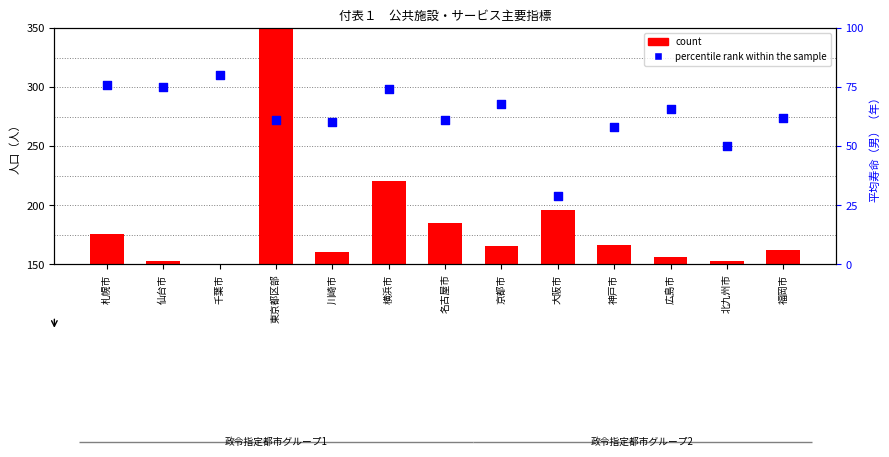

What is the total value across all series at 北九州市?

202.8